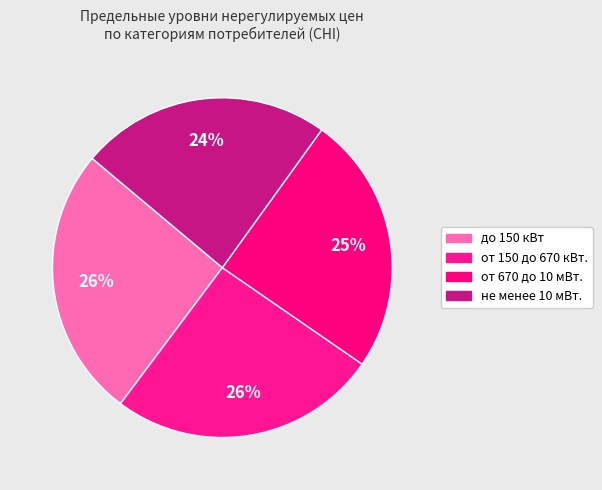

What portion of the pie excludes от 150 до 670 кВт.?

74.4%